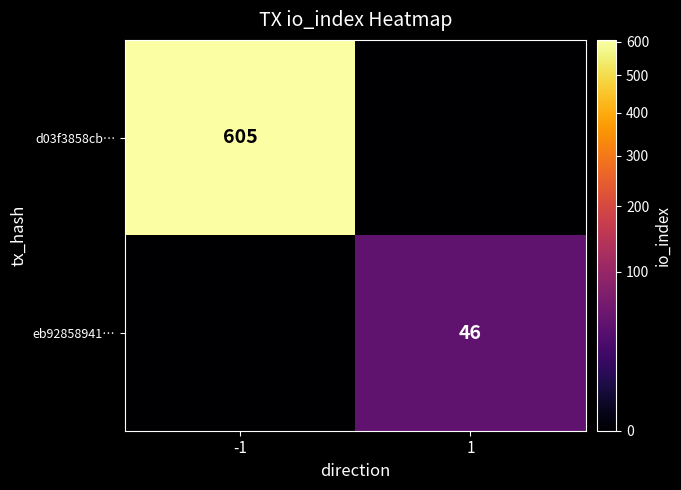

Which category has the highest value across all series?

-1